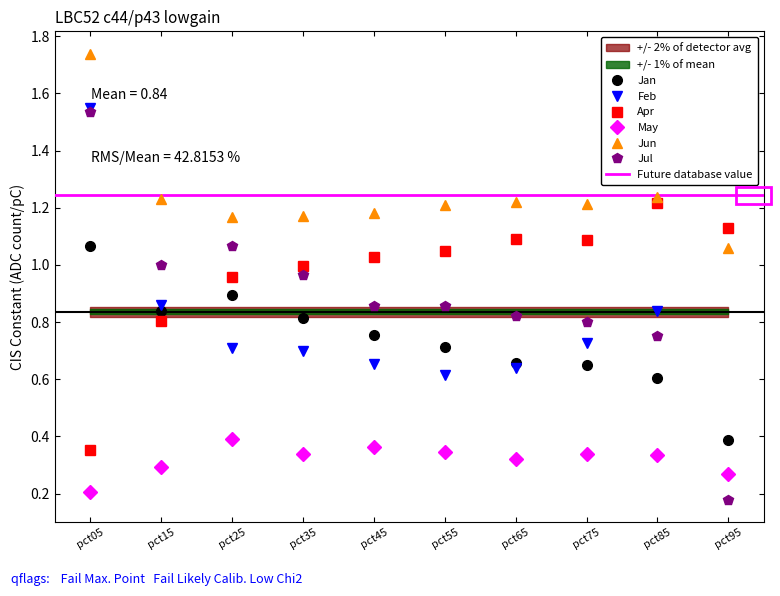

Rank the categories by Jun value from lowest to highest.

pct95, pct25, pct35, pct45, pct55, pct75, pct65, pct15, pct85, pct05